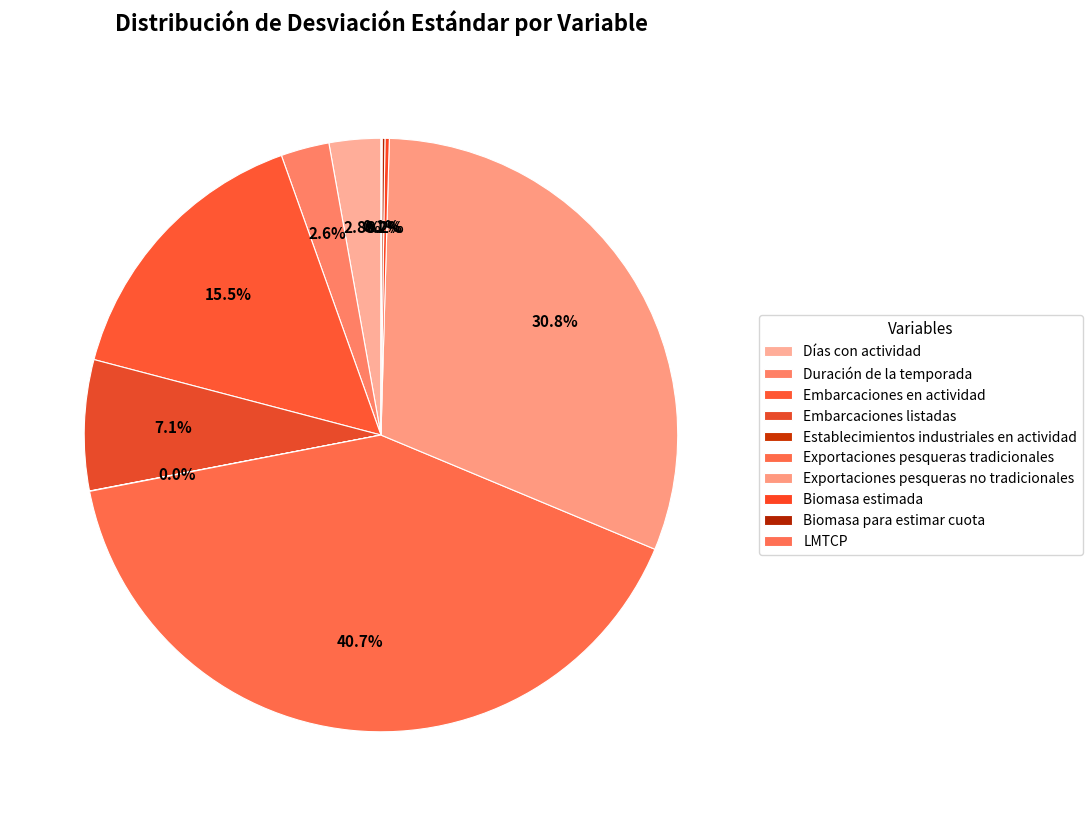

Which has a higher value, Embarcaciones en actividad or Biomasa para estimar cuota?

Embarcaciones en actividad